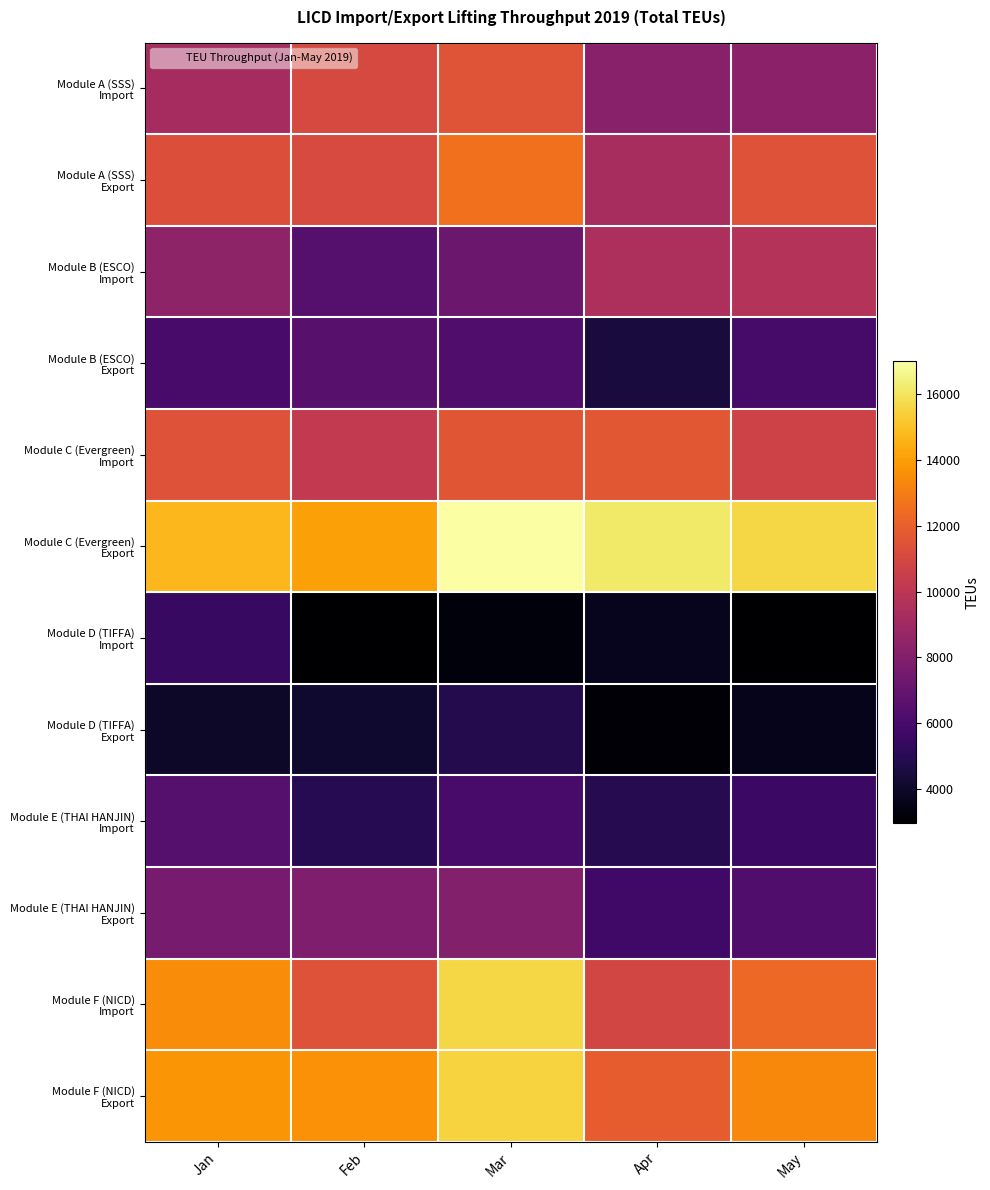

At Feb, list the series in order from smallest to largest.

Module D (TIFFA) Import, Module D (TIFFA) Export, Module E (THAI HANJIN) Import, Module B (ESCO) Import, Module B (ESCO) Export, Module E (THAI HANJIN) Export, Module C (Evergreen) Import, Module A (SSS) Import, Module A (SSS) Export, Module F (NICD) Import, Module F (NICD) Export, Module C (Evergreen) Export